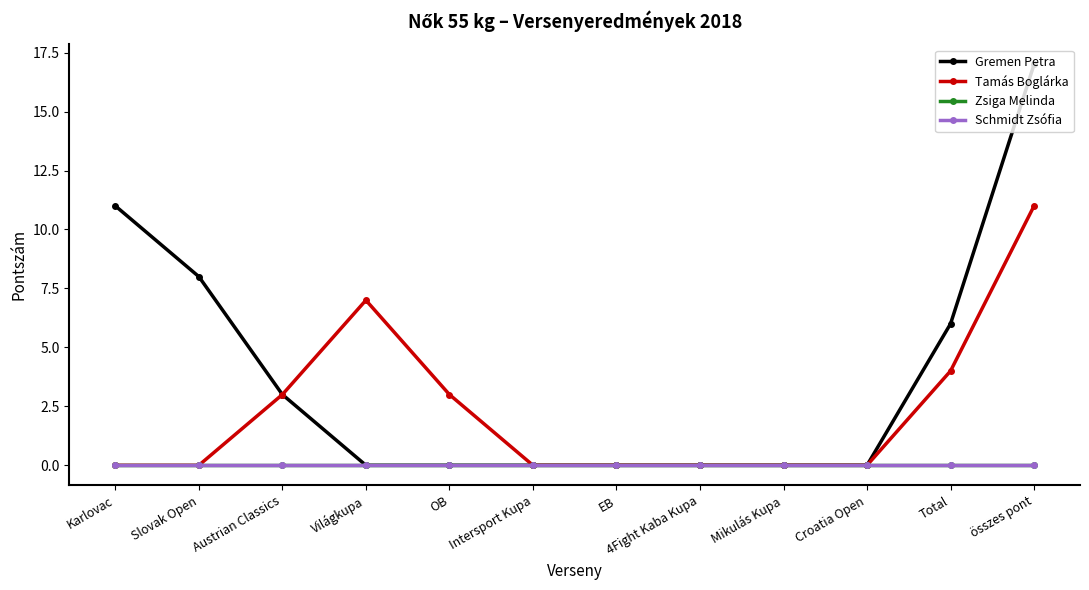

Reading left to right, extract all data points from this chart.

Gremen Petra: Karlovac=11	Slovak Open=8	Austrian Classics=3	Világkupa=0	OB=0	Intersport Kupa=0	EB=0	4Fight Kaba Kupa=0	Mikulás Kupa=0	Croatia Open=0	Total=6	összes pont=17
Tamás Boglárka: Karlovac=0	Slovak Open=0	Austrian Classics=3	Világkupa=7	OB=3	Intersport Kupa=0	EB=0	4Fight Kaba Kupa=0	Mikulás Kupa=0	Croatia Open=0	Total=4	összes pont=11
Zsiga Melinda: Karlovac=0	Slovak Open=0	Austrian Classics=0	Világkupa=0	OB=0	Intersport Kupa=0	EB=0	4Fight Kaba Kupa=0	Mikulás Kupa=0	Croatia Open=0	Total=0	összes pont=0
Schmidt Zsófia: Karlovac=0	Slovak Open=0	Austrian Classics=0	Világkupa=0	OB=0	Intersport Kupa=0	EB=0	4Fight Kaba Kupa=0	Mikulás Kupa=0	Croatia Open=0	Total=0	összes pont=0